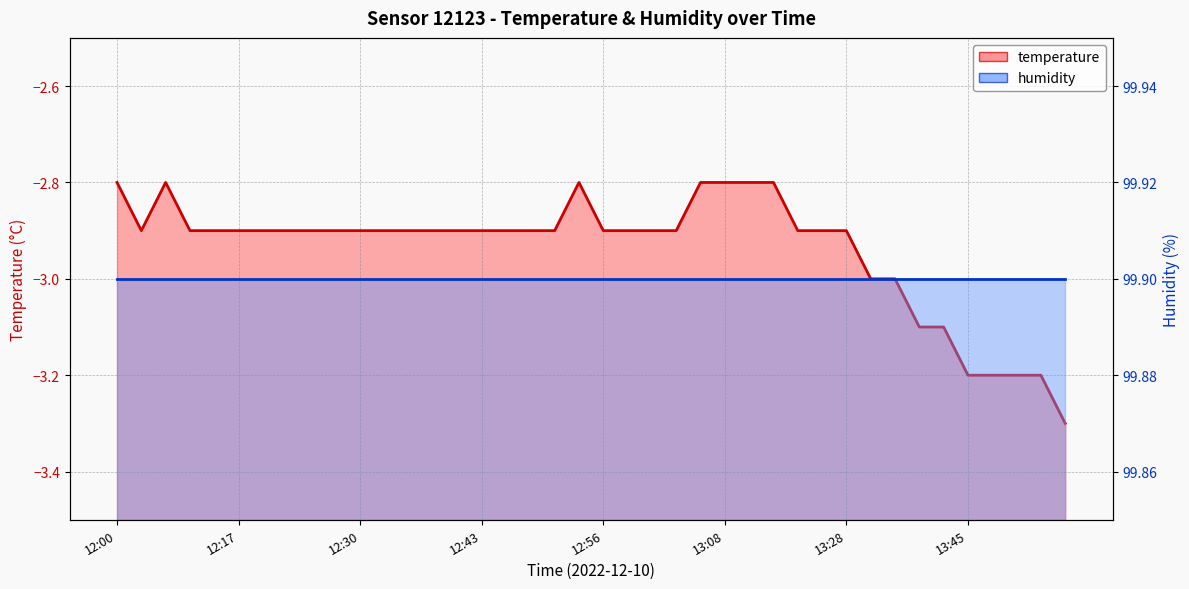

Rank the categories by value from highest to lowest.

12:00, 12:09, 12:53, 13:06, 13:08, 13:11, 13:14, 12:07, 12:12, 12:14, 12:17, 12:19, 12:22, 12:25, 12:27, 12:30, 12:32, 12:35, 12:38, 12:40, 12:43, 12:45, 12:48, 12:51, 12:56, 12:58, 13:01, 13:03, 13:22, 13:25, 13:28, 13:31, 13:33, 13:36, 13:42, 13:45, 13:48, 13:51, 13:53, 13:56